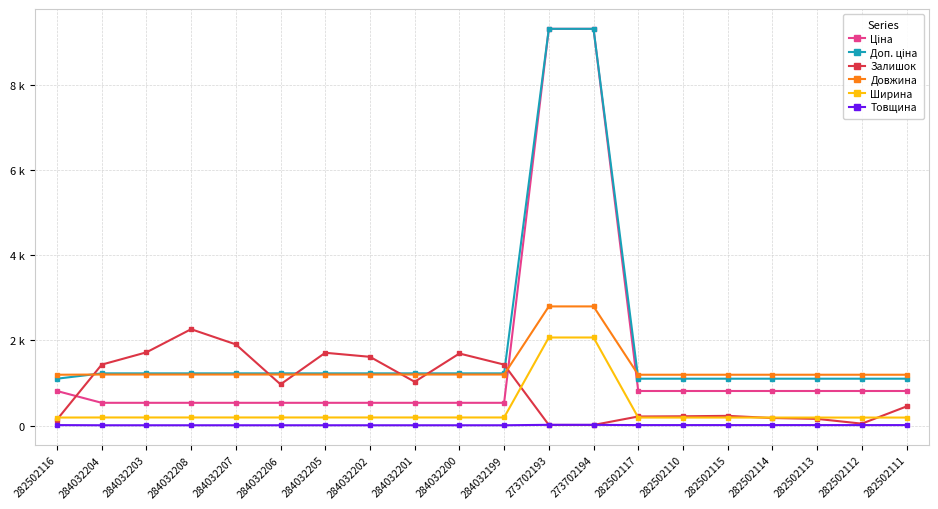

What is the difference between the highest and lowest values at 282502115?

1183.0